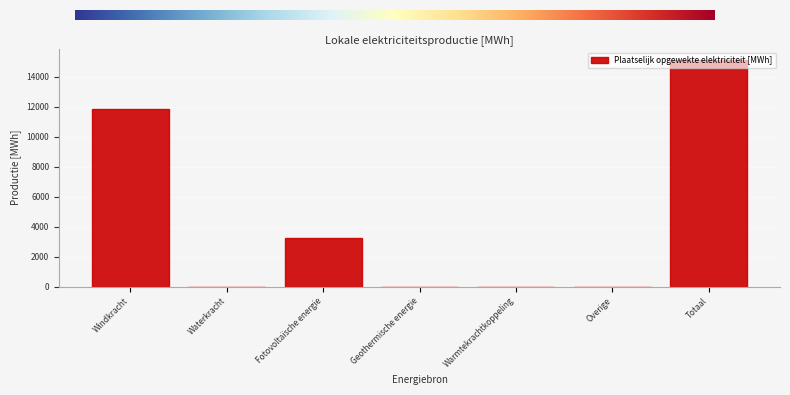

What is the sum of all values?

30280.4